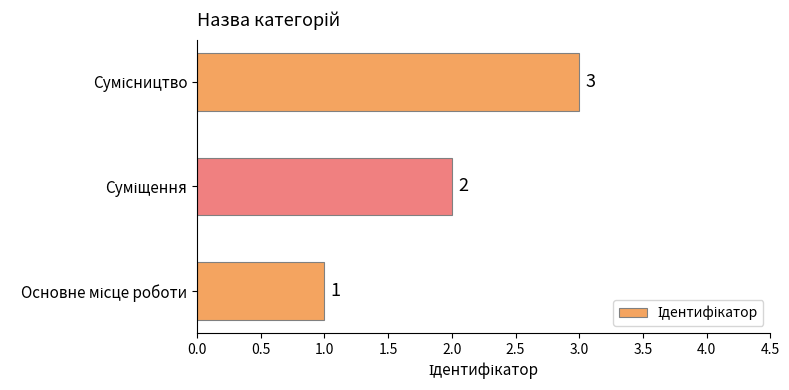

What is the sum of all values?

6